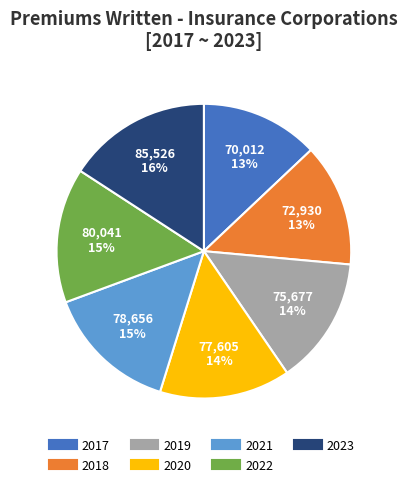

What is the smallest slice in the pie chart?

2017